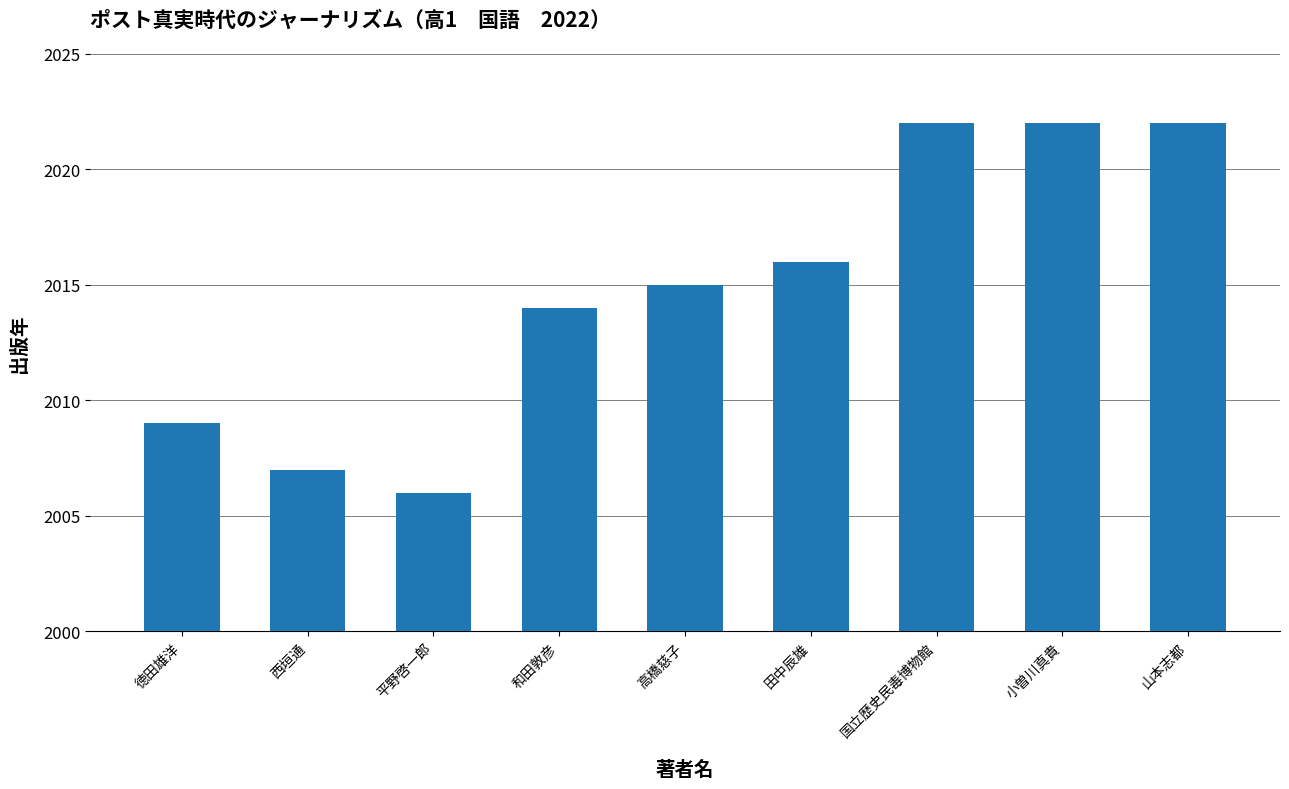

How many data points are less than 2015?

4